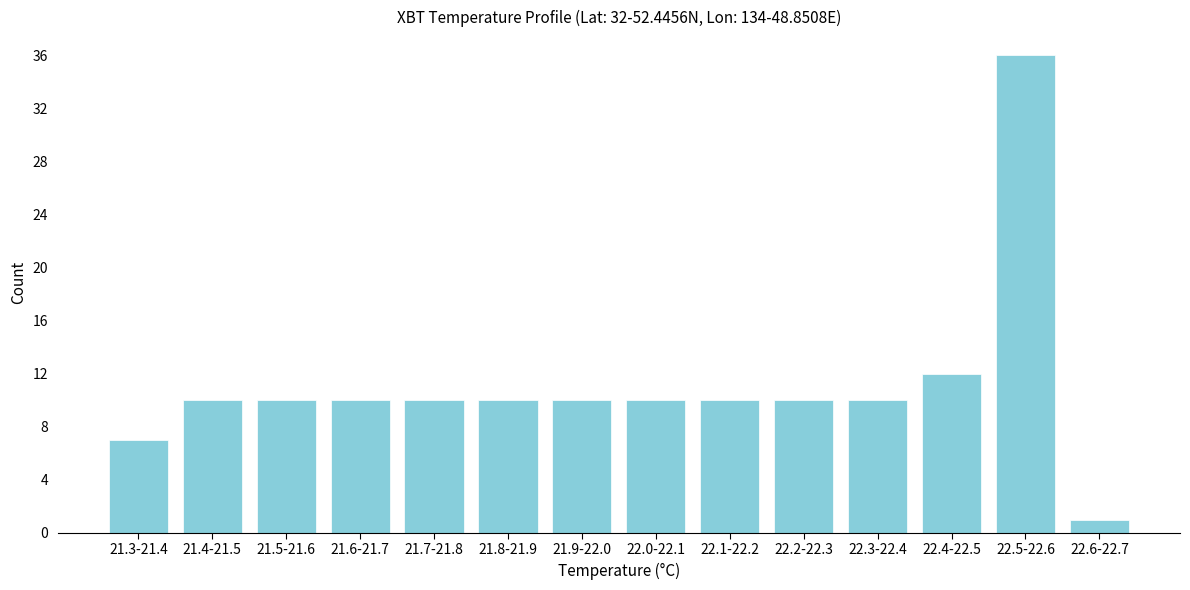

Reading right to left, list all the values displayed in this chart.

22.6-22.7=1	22.5-22.6=36	22.4-22.5=12	22.3-22.4=10	22.2-22.3=10	22.1-22.2=10	22.0-22.1=10	21.9-22.0=10	21.8-21.9=10	21.7-21.8=10	21.6-21.7=10	21.5-21.6=10	21.4-21.5=10	21.3-21.4=7